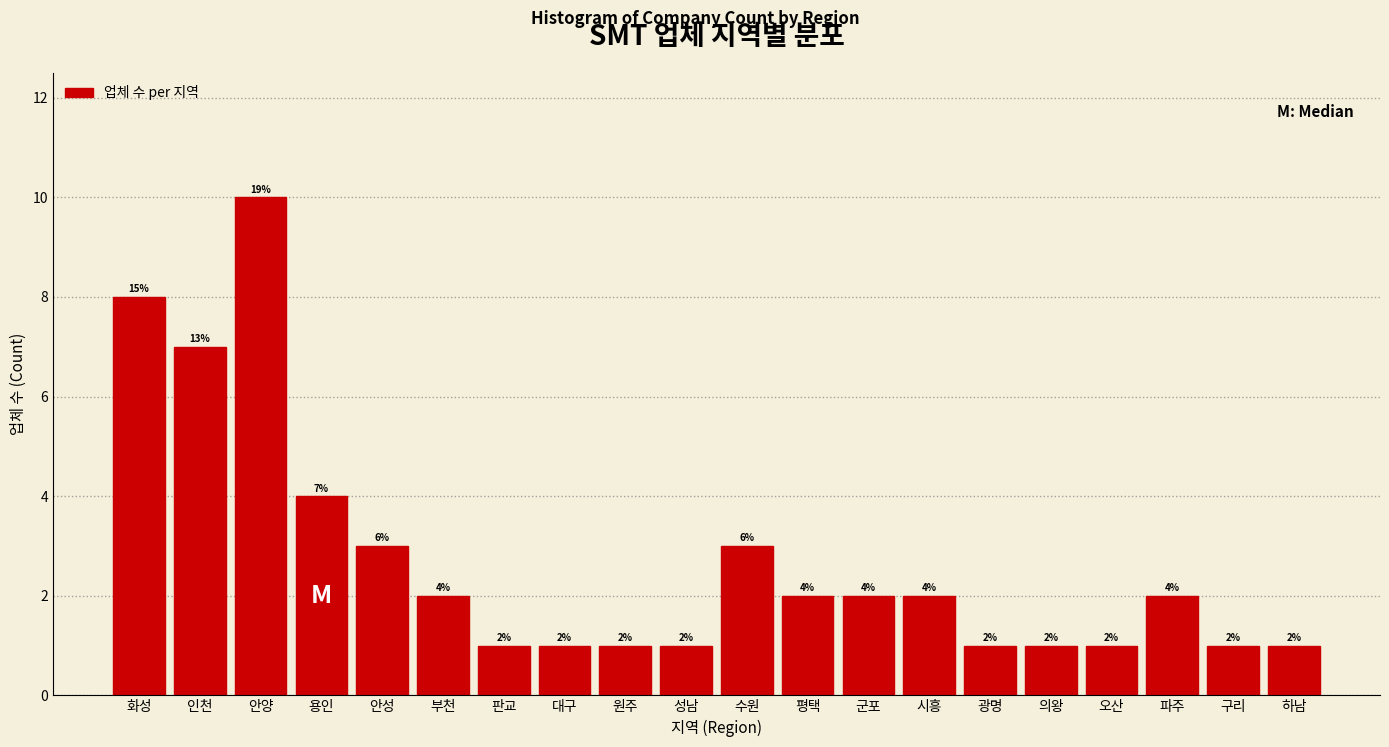

Reading right to left, extract all data points from this chart.

하남=1	구리=1	파주=2	오산=1	의왕=1	광명=1	시흥=2	군포=2	평택=2	수원=3	성남=1	원주=1	대구=1	판교=1	부천=2	안성=3	용인=4	안양=10	인천=7	화성=8